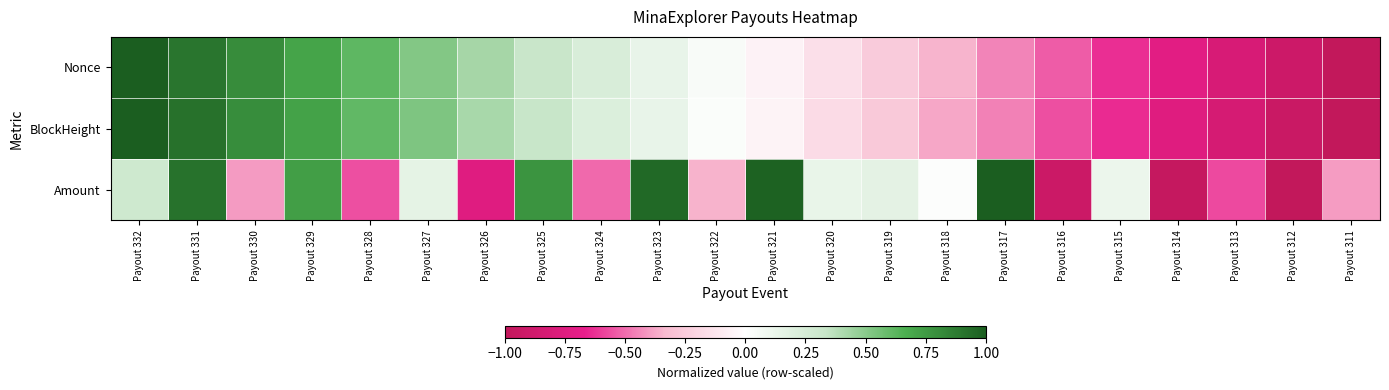

Which series has the largest total across all categories?

Amount